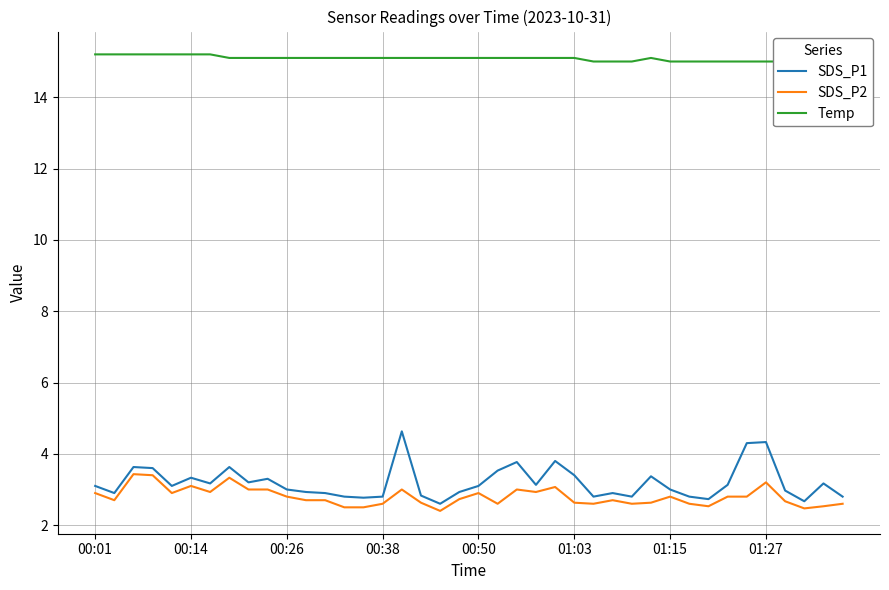

What is the lowest value of the SDS_P1 series?

2.6